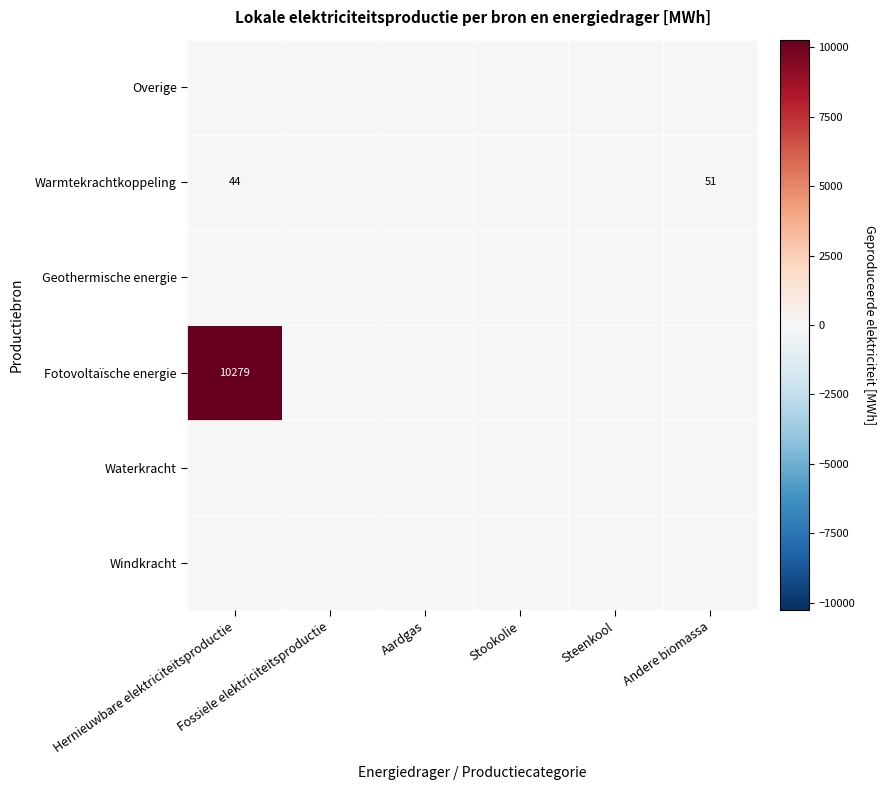

Which series has the largest total across all categories?

Fotovoltaïsche energie